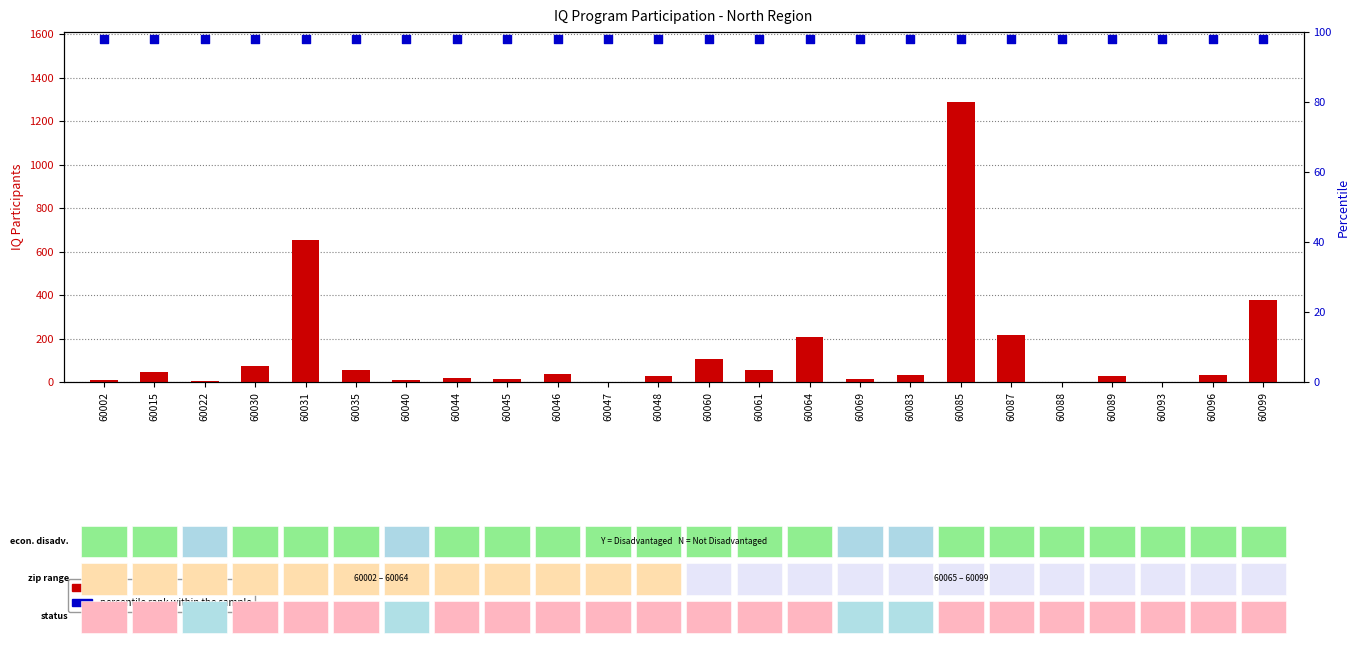

Which series has the largest total across all categories?

count